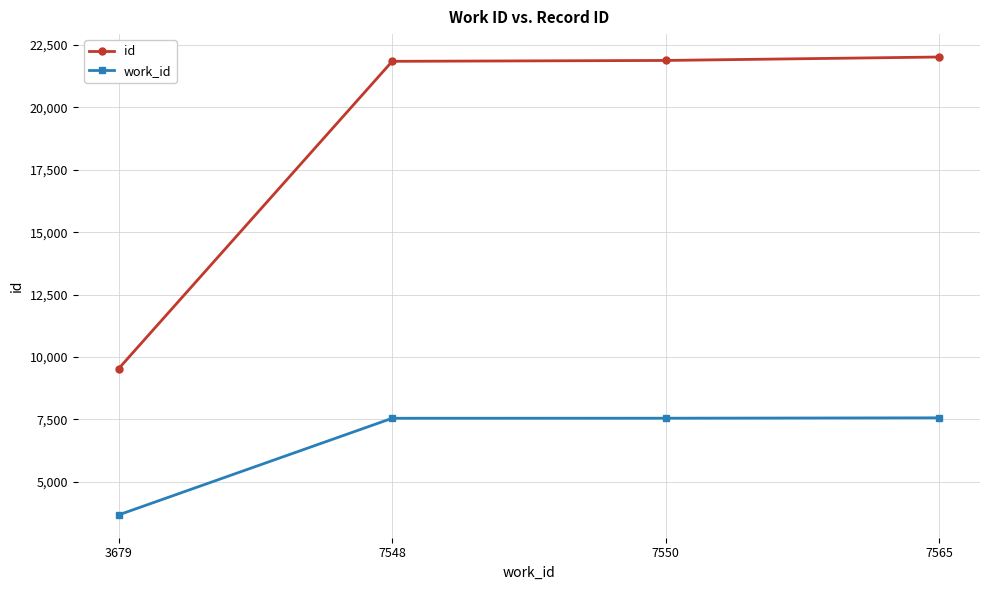

What is the value of the id point at the 3rd from the left?

21882